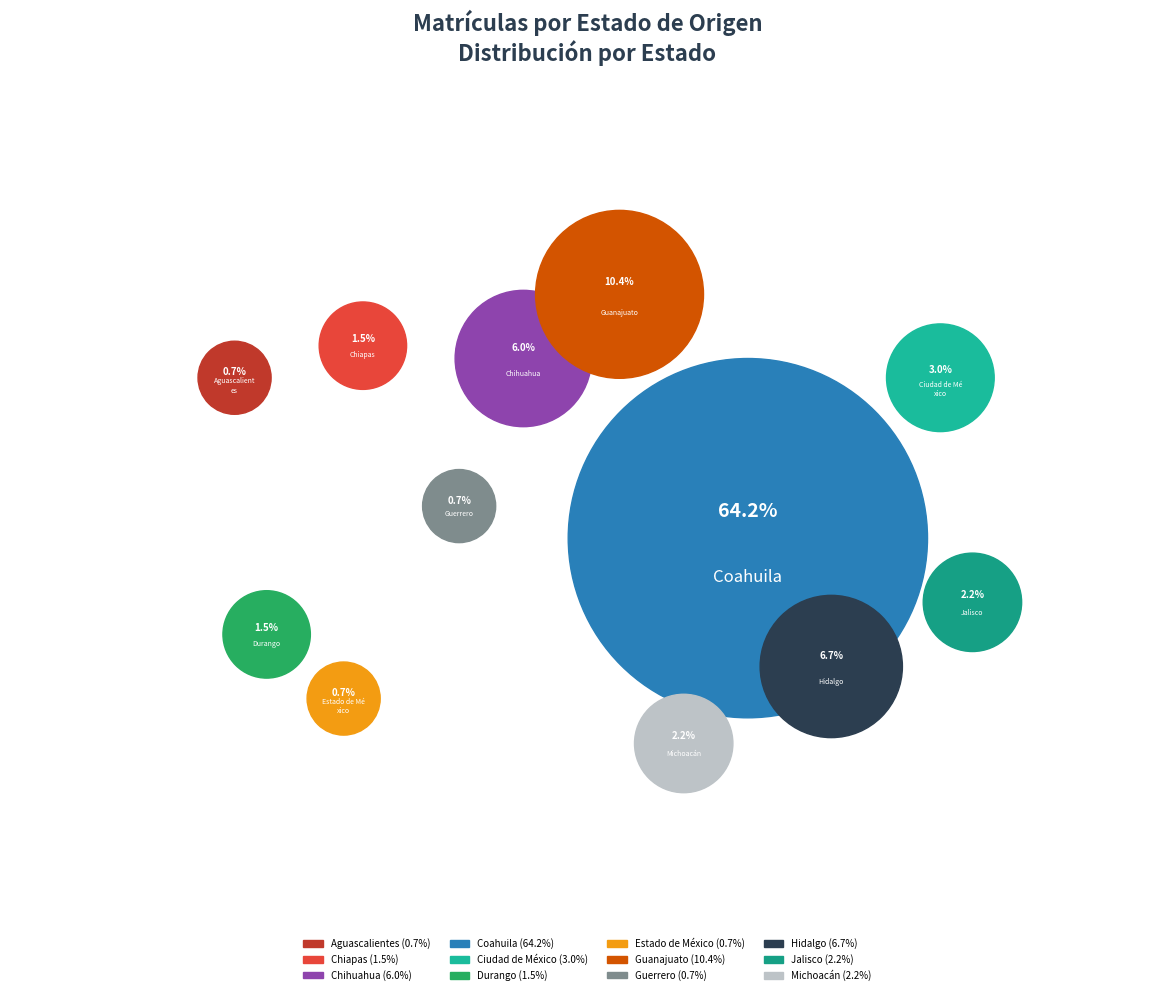

Rank the categories by value from highest to lowest.

Coahuila, Guanajuato, Hidalgo, Chihuahua, Ciudad de México, Jalisco, Michoacán, Chiapas, Durango, Aguascalientes, Estado de México, Guerrero